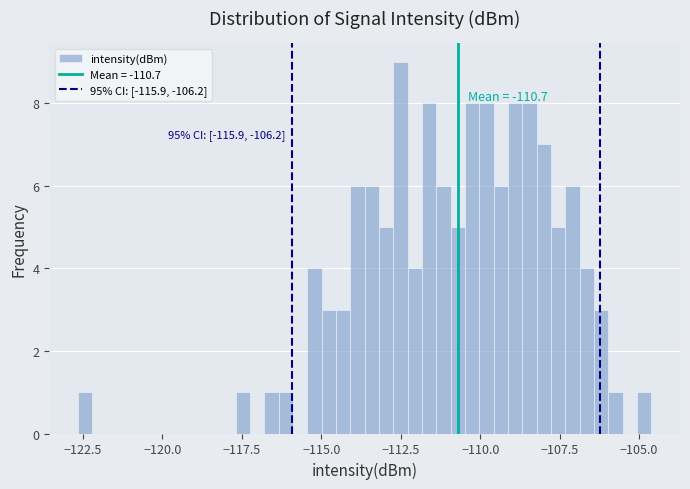

Around what value on the x-axis is the tallest bar? Give the approximate position of its centre, as read against the axis.

-112.5